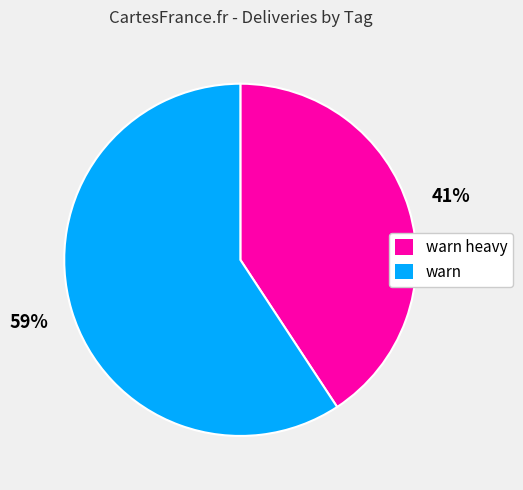

To the nearest percent, what is the average slice percentage?

50%